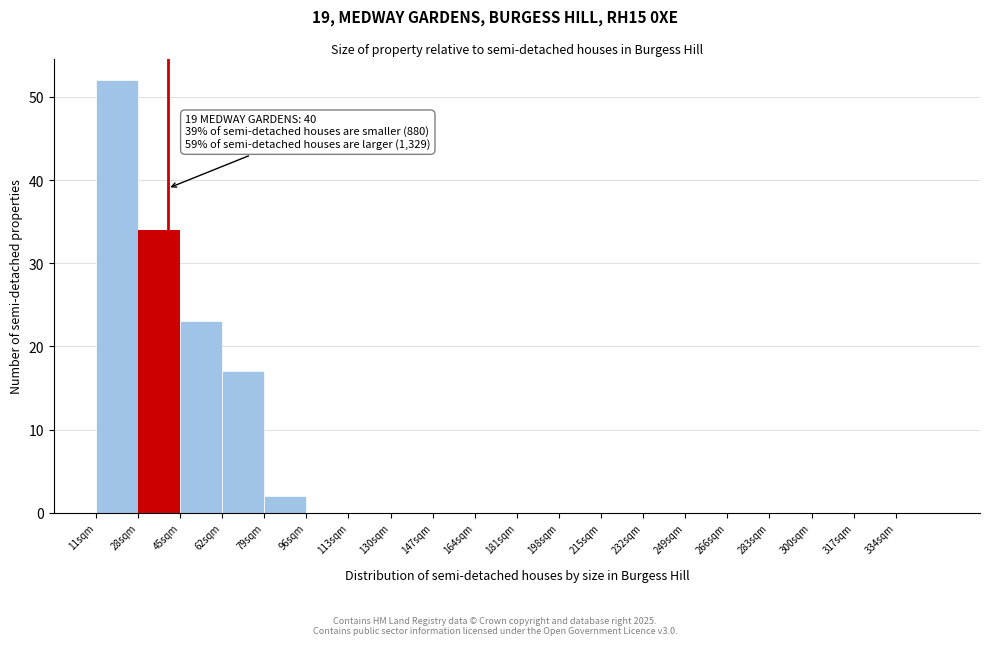

Which range on the x-axis has the tallest bar?

11 to 28